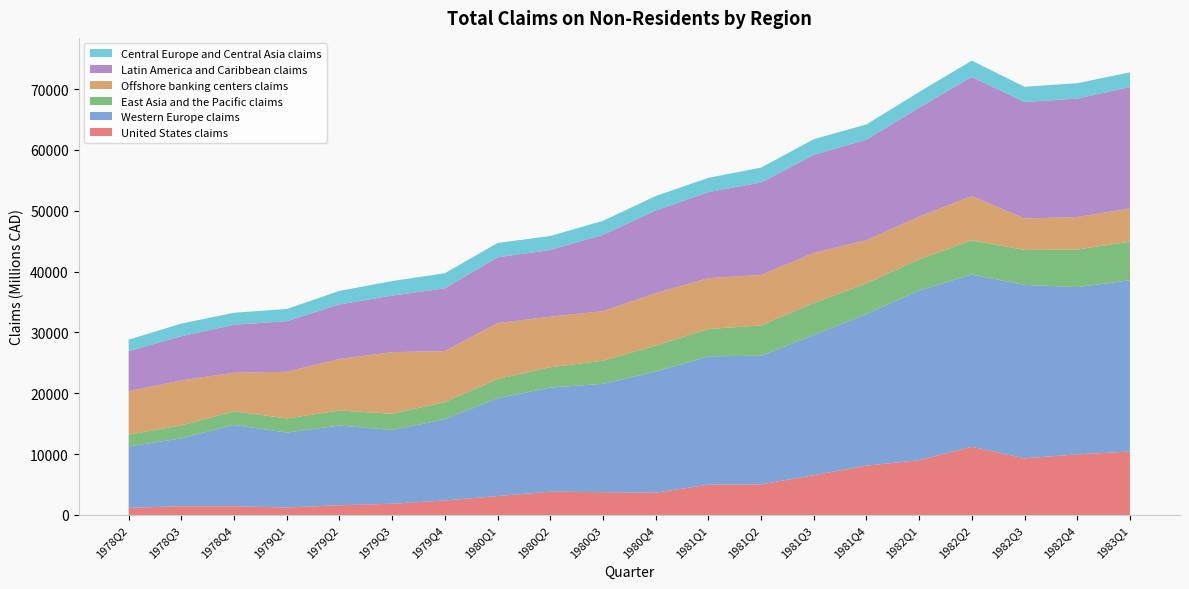

Reading left to right, transcribe all the data shown in this chart.

United States claims: 1978Q2=1176	1978Q3=1431	1978Q4=1438	1979Q1=1231	1979Q2=1599	1979Q3=1851	1979Q4=2382	1980Q1=3107	1980Q2=3828	1980Q3=3755	1980Q4=3660	1981Q1=4978	1981Q2=5037	1981Q3=6530	1981Q4=8105	1982Q1=9012	1982Q2=11213	1982Q3=9316	1982Q4=9959	1983Q1=10428
Western Europe claims: 1978Q2=10090	1978Q3=11169	1978Q4=13363	1979Q1=12321	1979Q2=13104	1979Q3=12120	1979Q4=13343	1980Q1=16079	1980Q2=17109	1980Q3=17800	1980Q4=19910	1981Q1=21098	1981Q2=21139	1981Q3=23052	1981Q4=24920	1982Q1=27892	1982Q2=28316	1982Q3=28508	1982Q4=27495	1983Q1=28144
East Asia and the Pacific claims: 1978Q2=1927	1978Q3=2134	1978Q4=2235	1979Q1=2310	1979Q2=2471	1979Q3=2672	1979Q4=2829	1980Q1=3147	1980Q2=3342	1980Q3=3805	1980Q4=4251	1981Q1=4495	1981Q2=4972	1981Q3=5252	1981Q4=5039	1982Q1=5117	1982Q2=5609	1982Q3=5740	1982Q4=6175	1983Q1=6355
Offshore banking centers claims: 1978Q2=7155	1978Q3=7391	1978Q4=6351	1979Q1=7680	1979Q2=8481	1979Q3=10124	1979Q4=8377	1980Q1=9209	1980Q2=8316	1980Q3=8136	1980Q4=8640	1981Q1=8358	1981Q2=8314	1981Q3=8240	1981Q4=7117	1982Q1=7030	1982Q2=7286	1982Q3=5171	1982Q4=5343	1983Q1=5473
Latin America and Caribbean claims: 1978Q2=6579	1978Q3=7255	1978Q4=7878	1979Q1=8307	1979Q2=8954	1979Q3=9291	1979Q4=10323	1980Q1=10808	1980Q2=10962	1980Q3=12550	1980Q4=13576	1981Q1=14130	1981Q2=15194	1981Q3=16112	1981Q4=16506	1982Q1=17898	1982Q2=19582	1982Q3=19136	1982Q4=19463	1983Q1=19935
Central Europe and Central Asia claims: 1978Q2=1889	1978Q3=2082	1978Q4=1978	1979Q1=2010	1979Q2=2225	1979Q3=2393	1979Q4=2488	1980Q1=2356	1980Q2=2297	1980Q3=2298	1980Q4=2388	1981Q1=2357	1981Q2=2442	1981Q3=2577	1981Q4=2504	1982Q1=2583	1982Q2=2678	1982Q3=2516	1982Q4=2535	1983Q1=2418